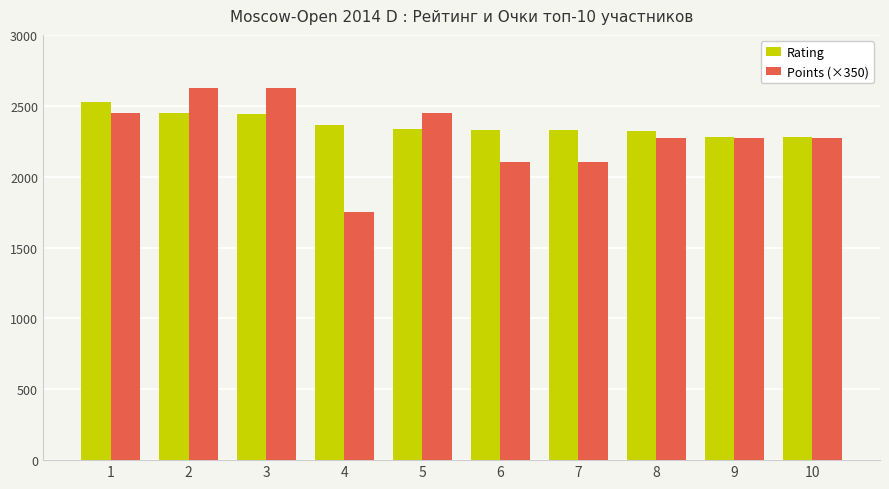

True or false: Points (×350) has a value of 2275 at 10.

True